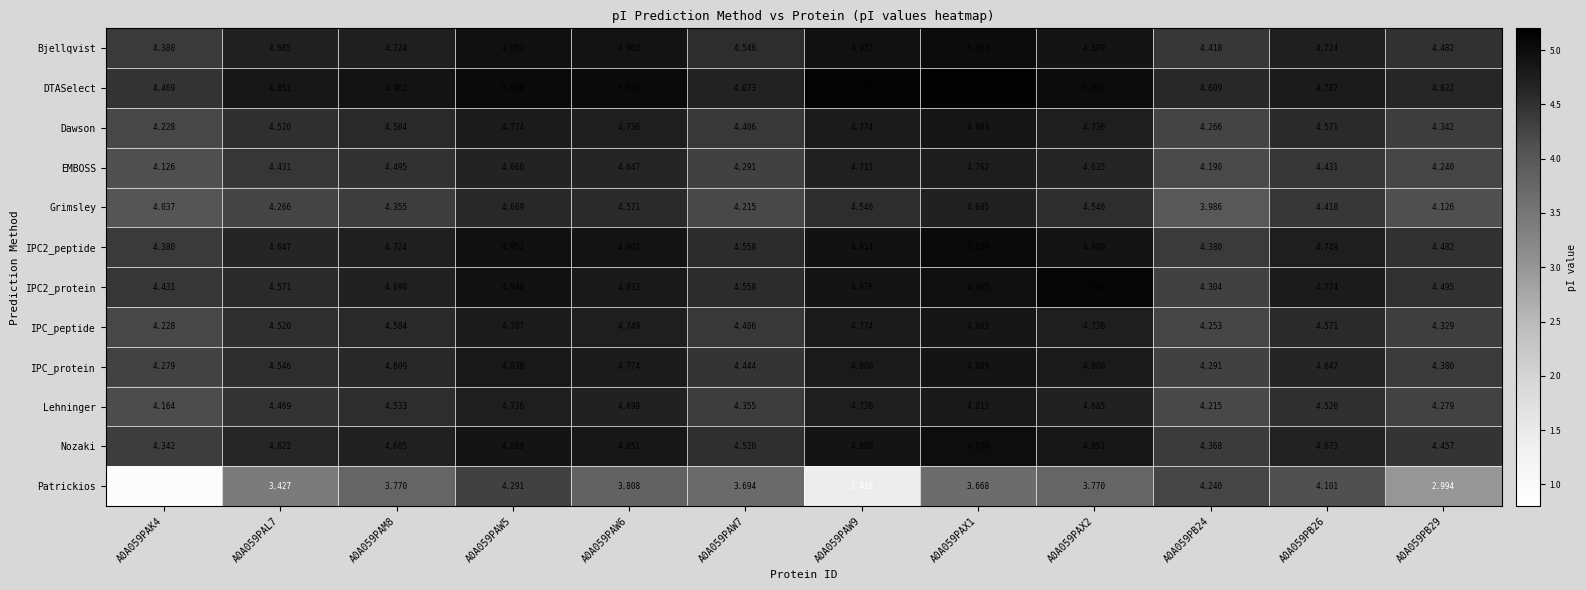

How many distinct data groups are displayed?

12